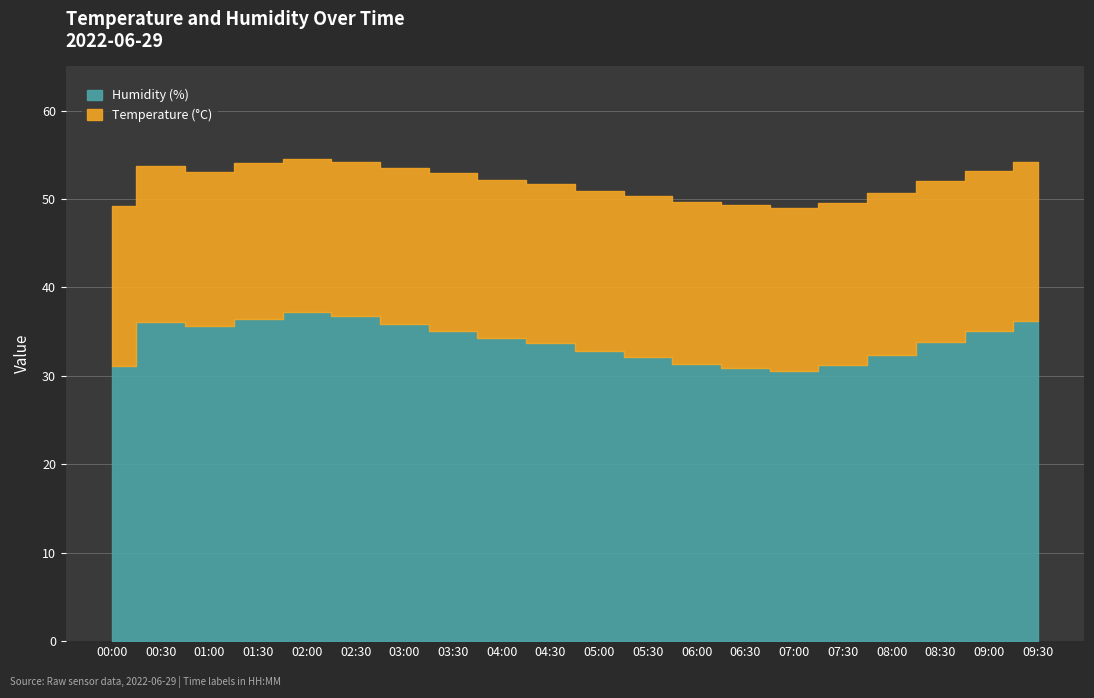

At which label does Humidity first exceed 34?

00:30